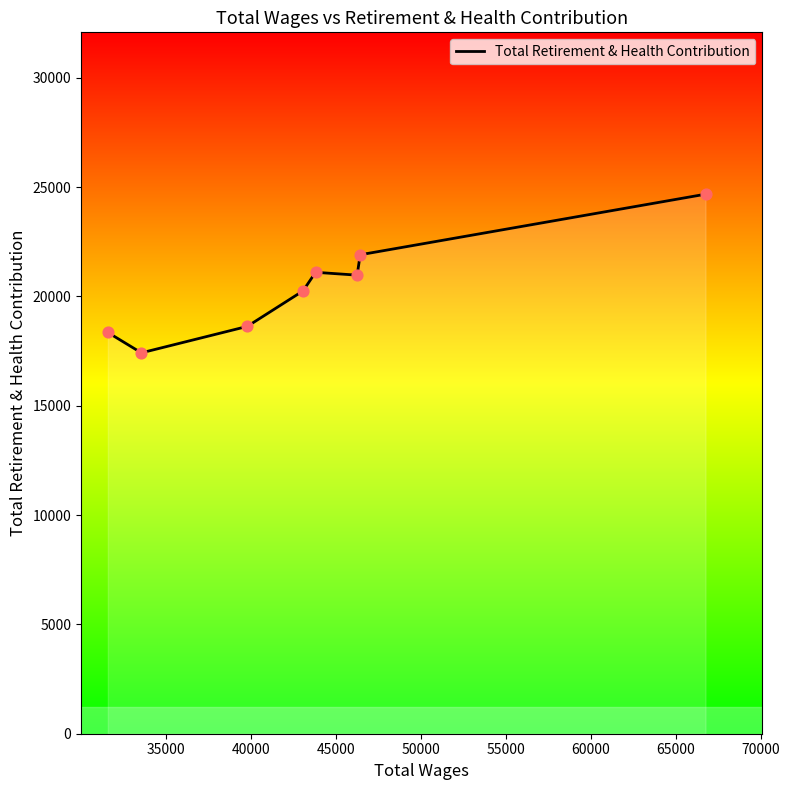

What is the difference between the second highest and second lowest values?

3555